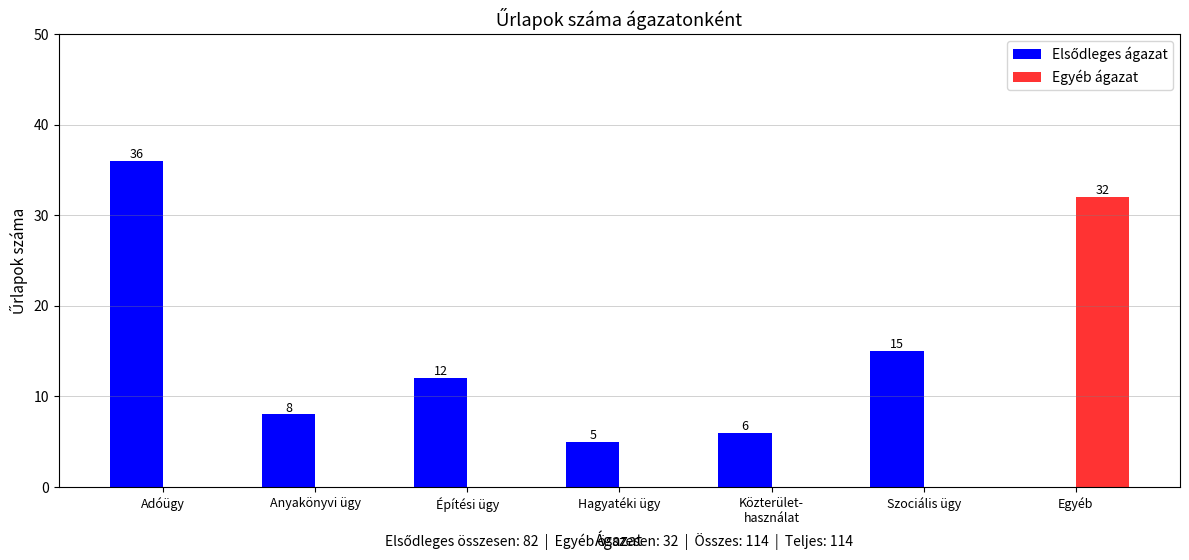

What is the greatest value displayed?

36